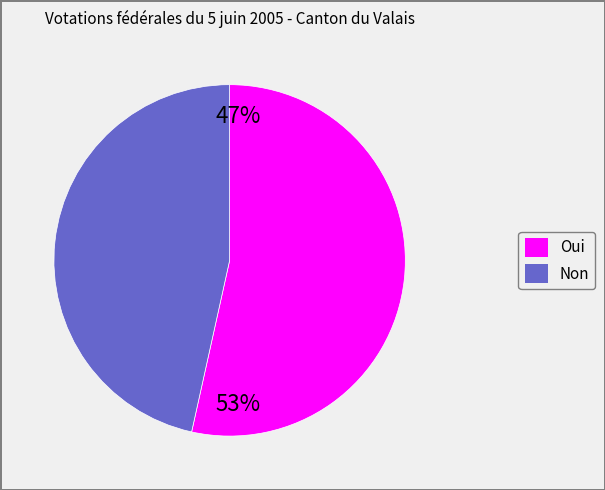

Which has a higher value, Oui or Non?

Oui